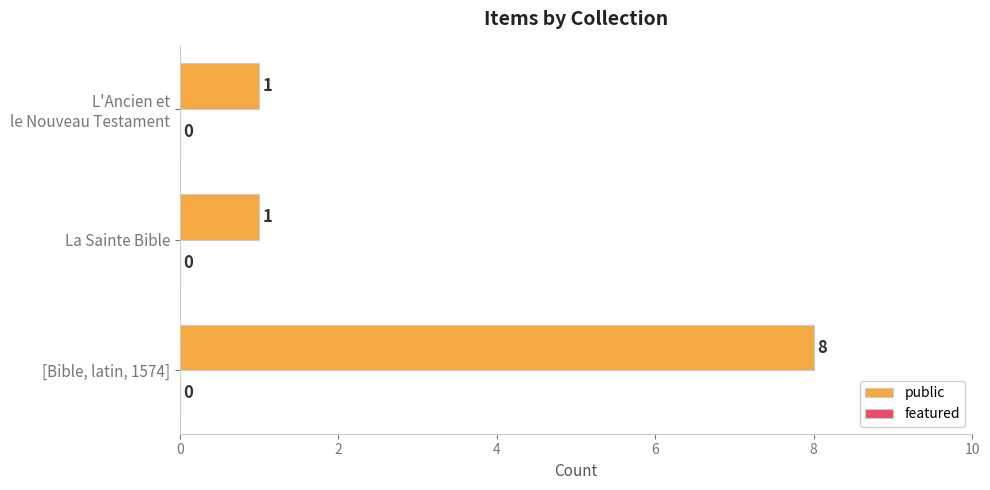

Is it true that the value at [Bible, latin, 1574] is 8?

True